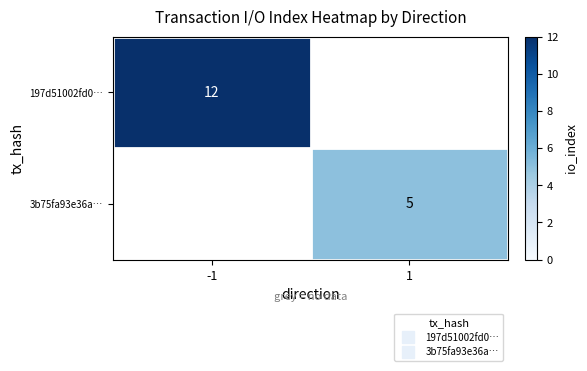

Which category has the lowest value across all series?

1